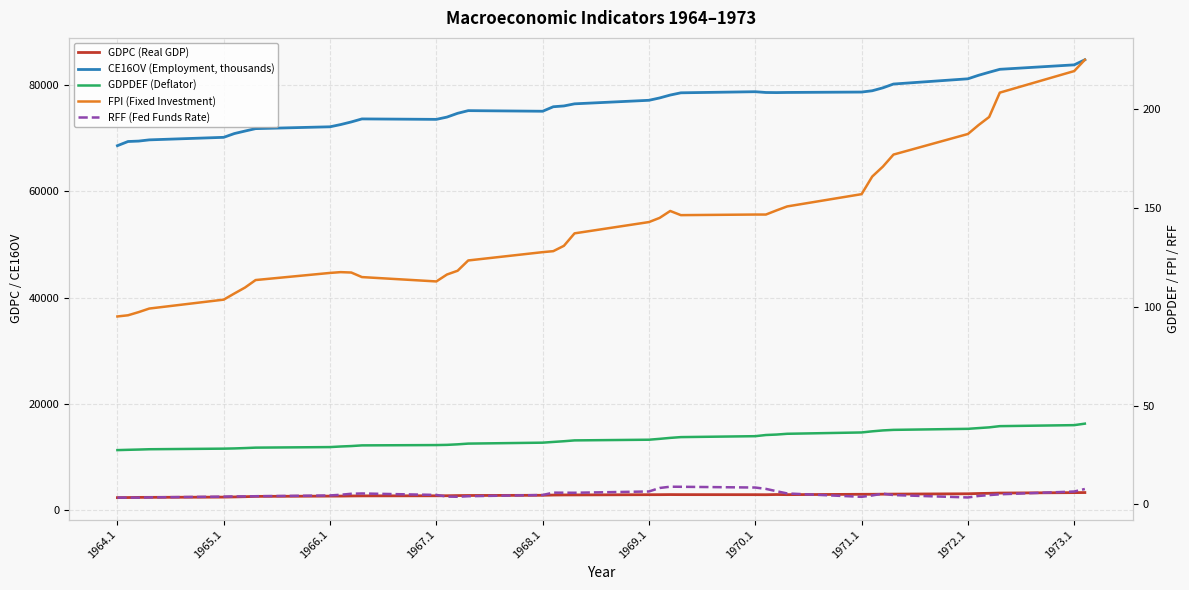

True or false: CE16OV (Employment, thousands) has a value of 18352.4 at 1973.1.

False